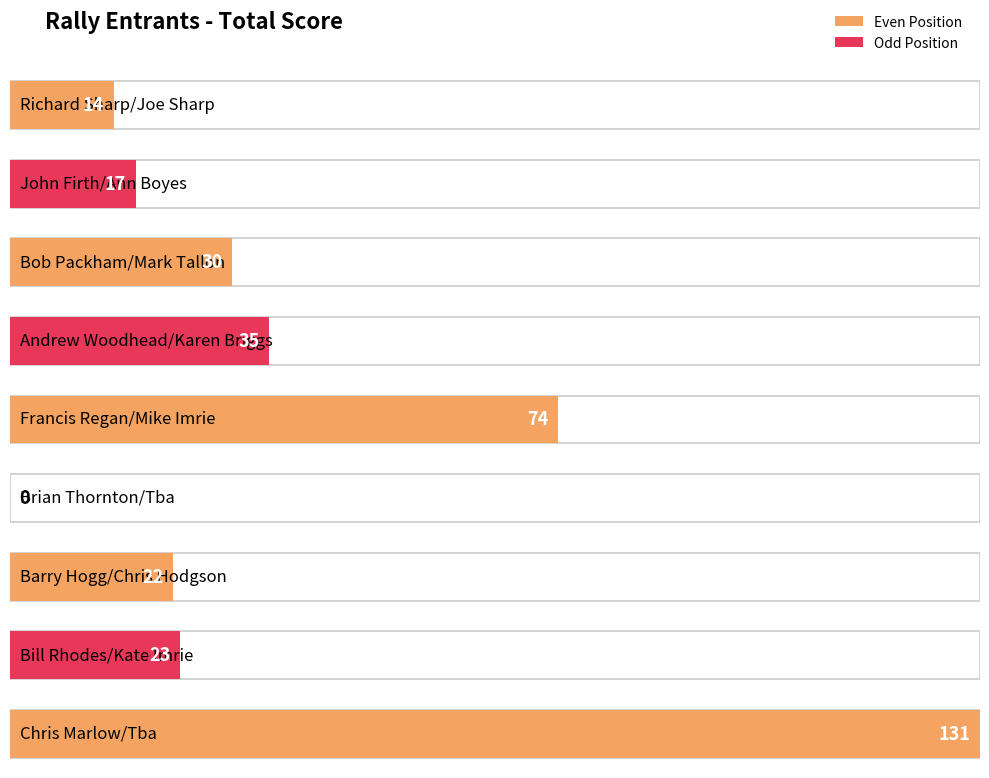

What is the sum of all values?

346